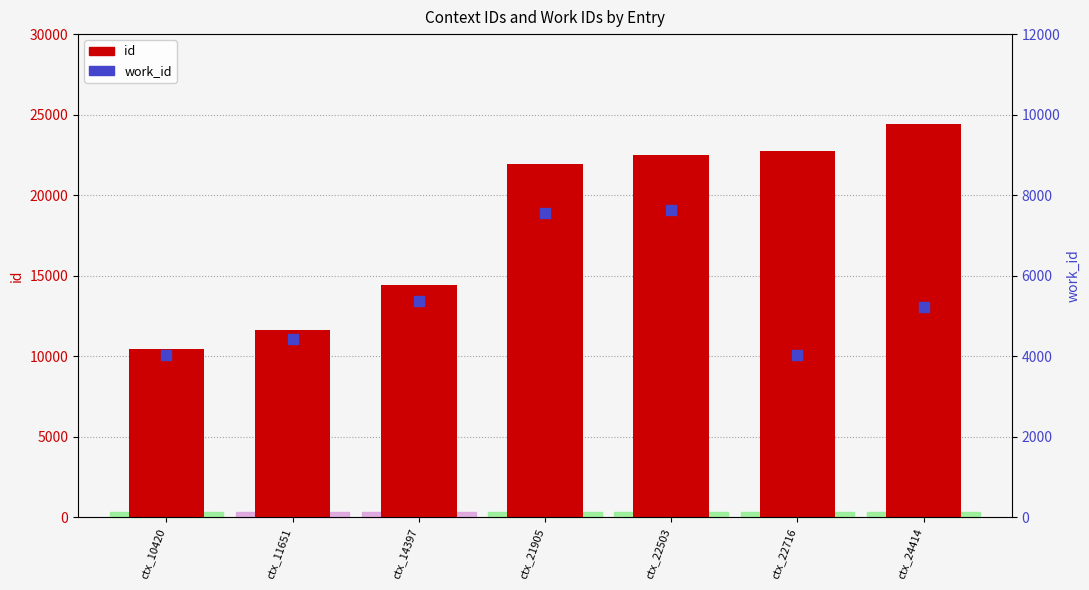

What are all the series names shown in the legend?

id, work_id